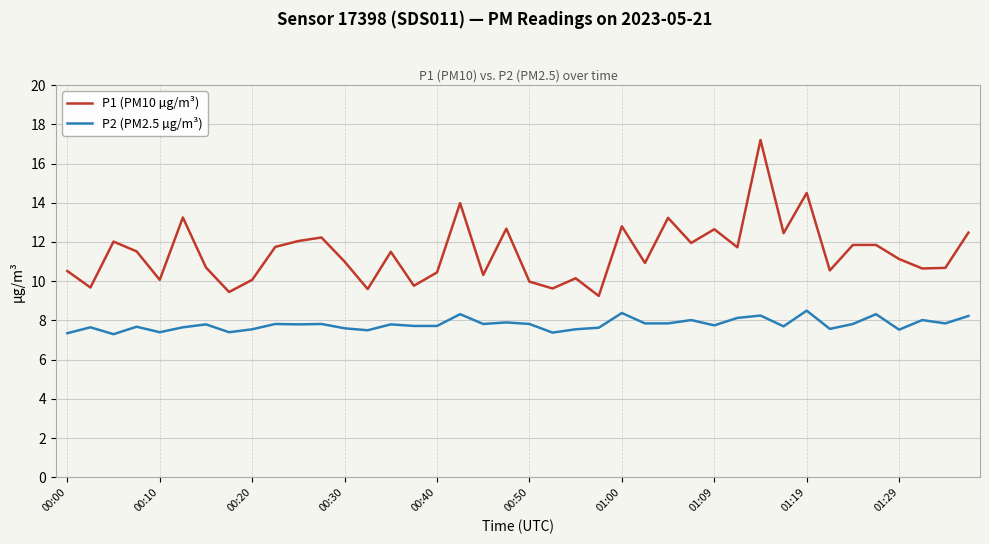

What is the maximum value shown in the chart?

17.2